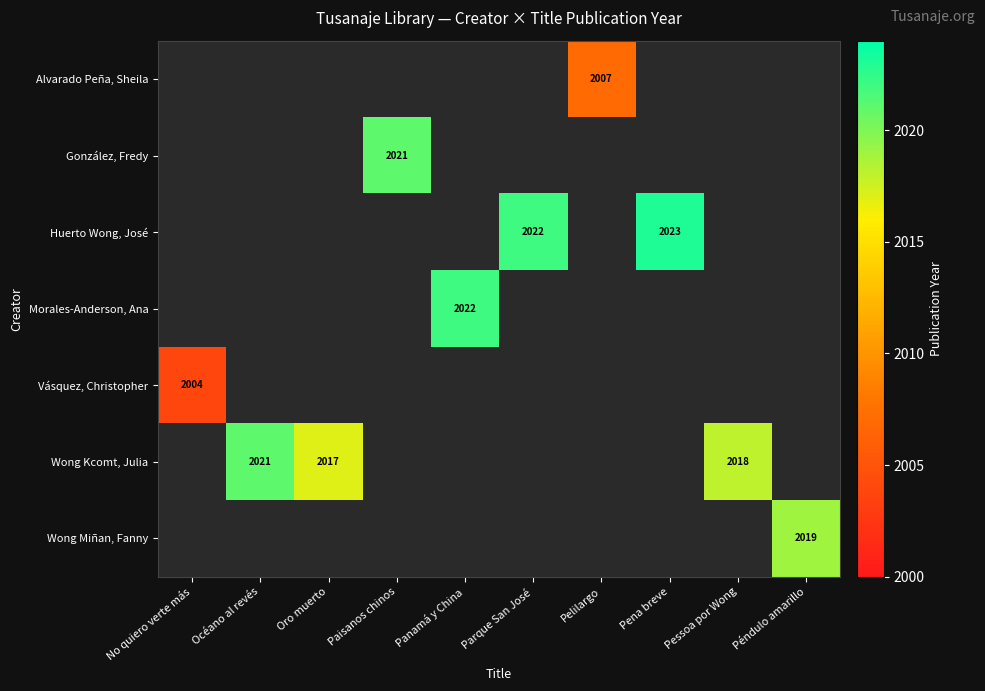

At how many categories does at least one series exceed 175?

10